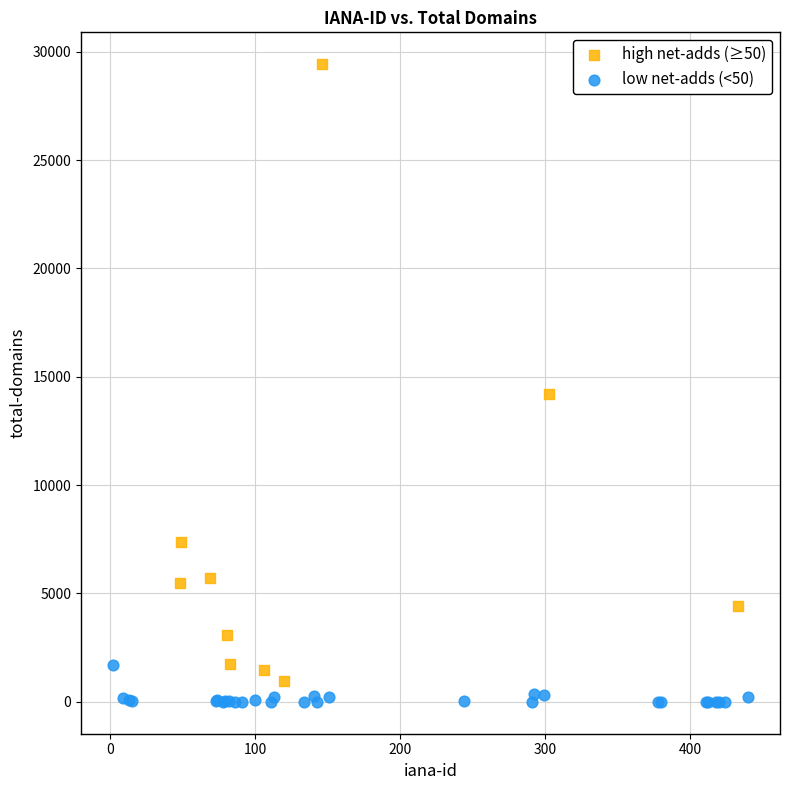

Which series contains the highest Y value?

high net-adds (≥50)